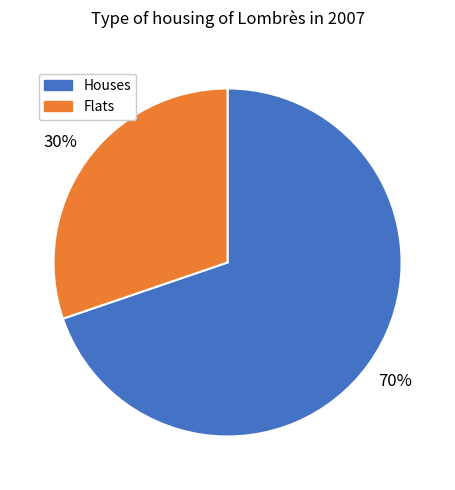

Is there any slice that represents more than half of the pie?

Yes